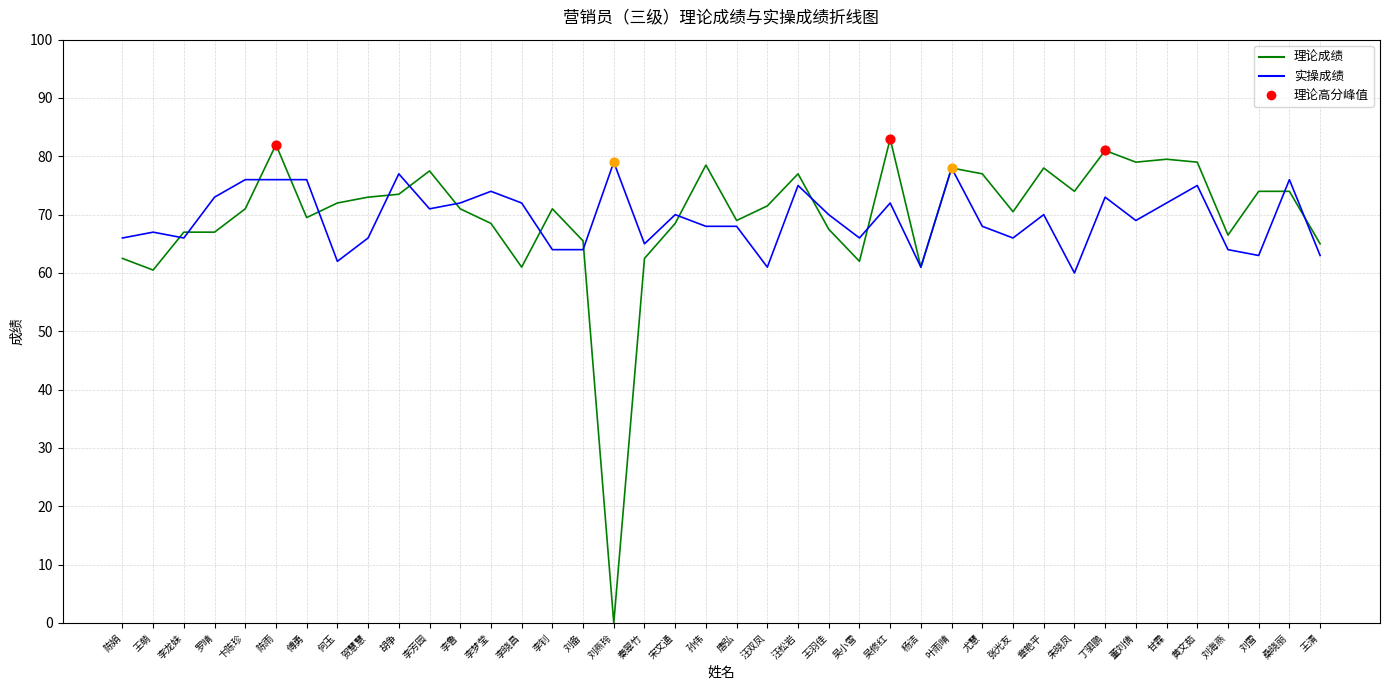

At which category is the sum across all series the highest?

陈雨